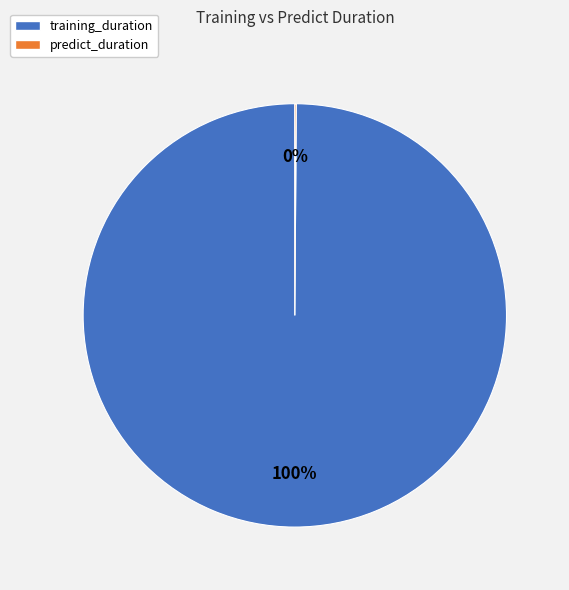

To the nearest percent, what is the average slice percentage?

50%